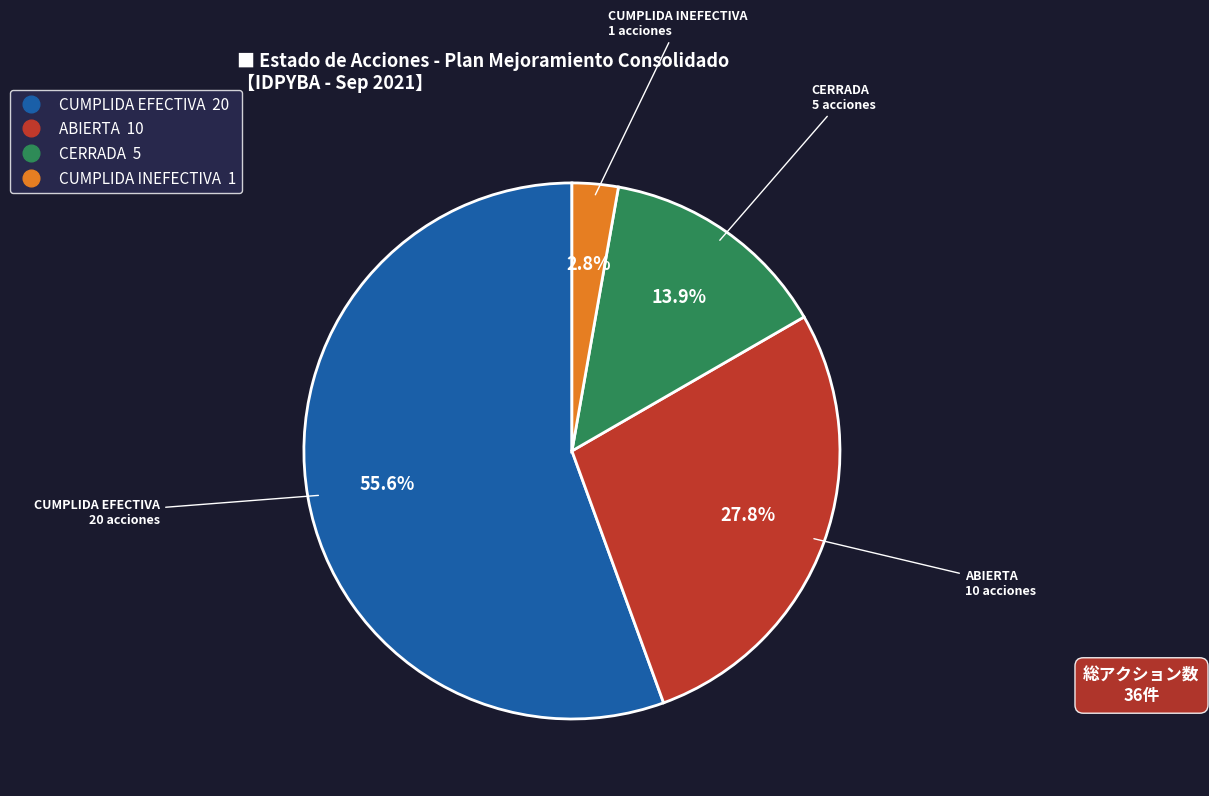

Count the number of slices in the pie.

4